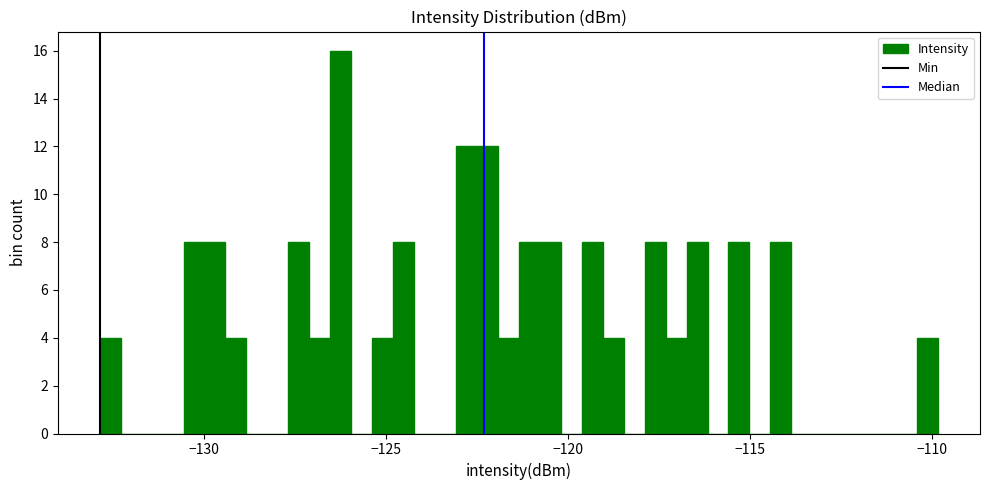

Read against the x-axis, roughly where is the centre of the tallest bar?

-126.0